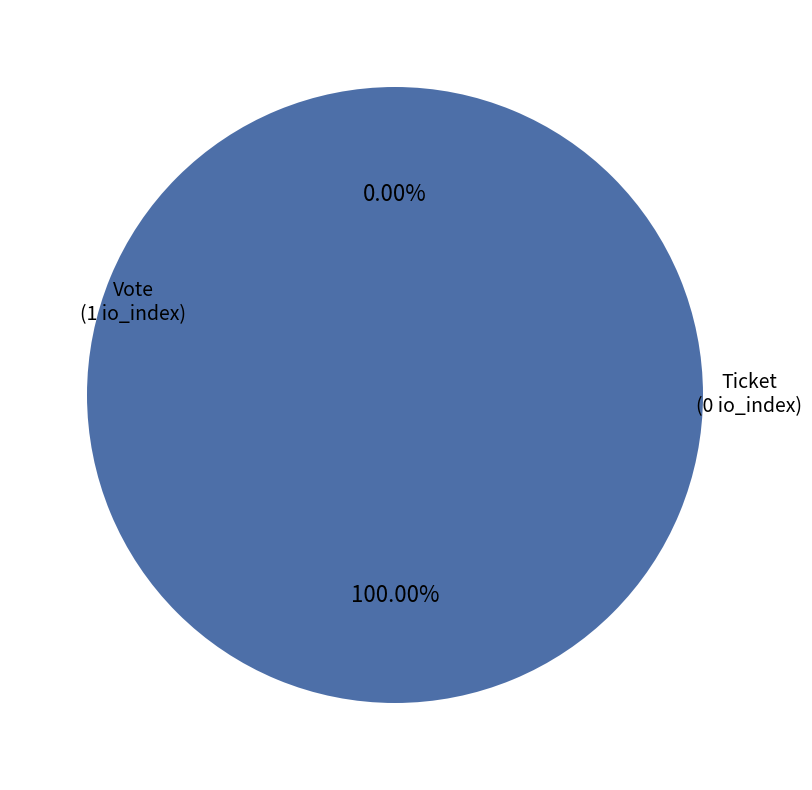

Which slice represents more than half of the pie?

Vote